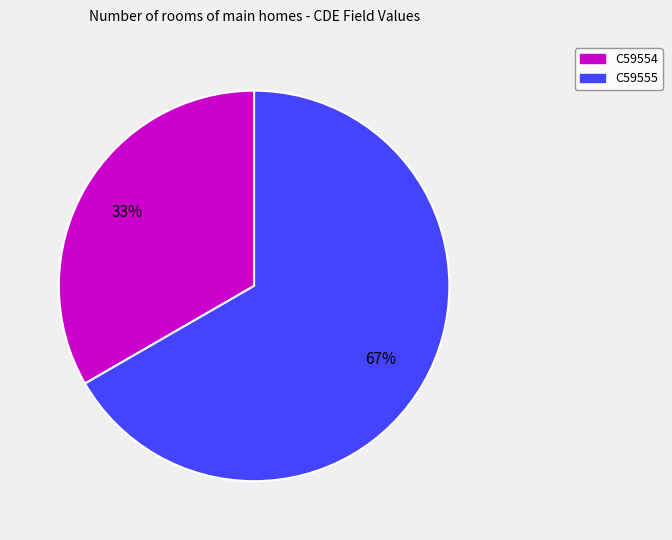

Is the sum of C59555 and C59554 greater than half?

Yes